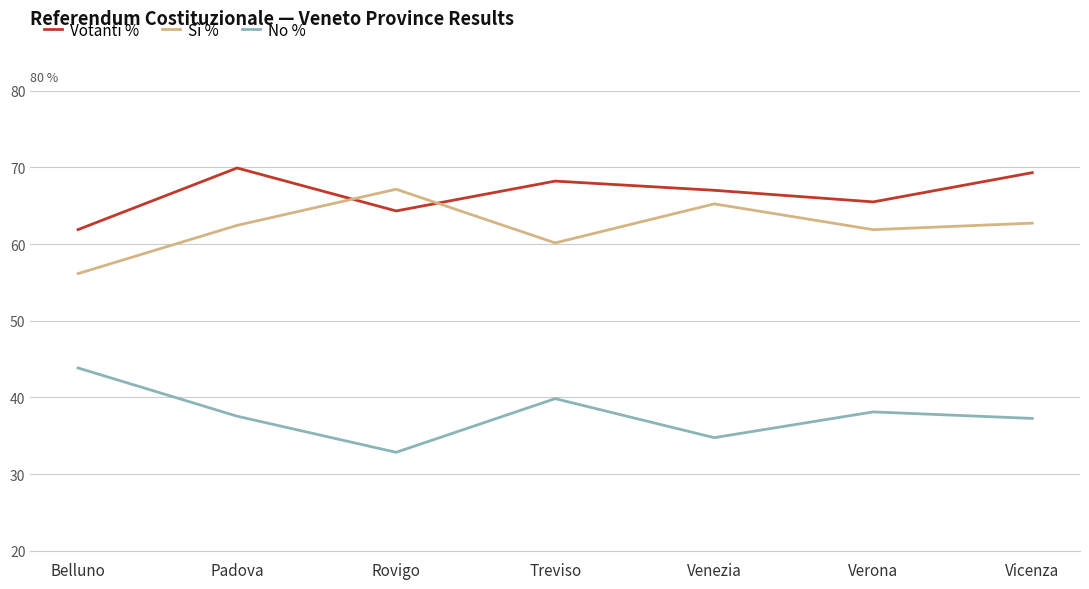

How many lines are shown in the chart?

3